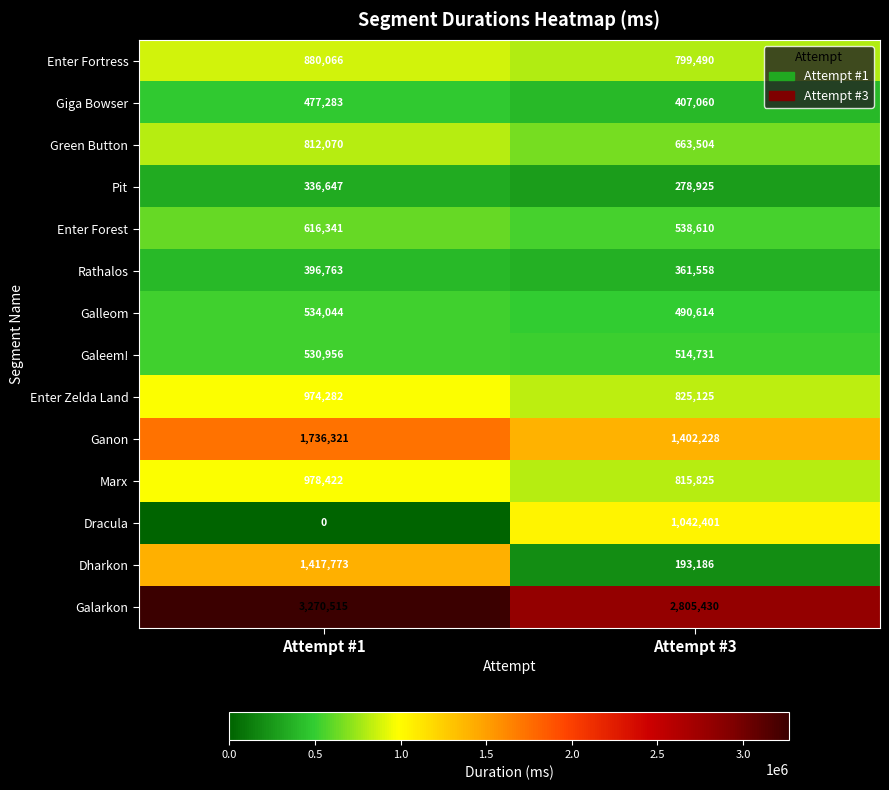

At which label does Dracula reach its peak?

Attempt #3